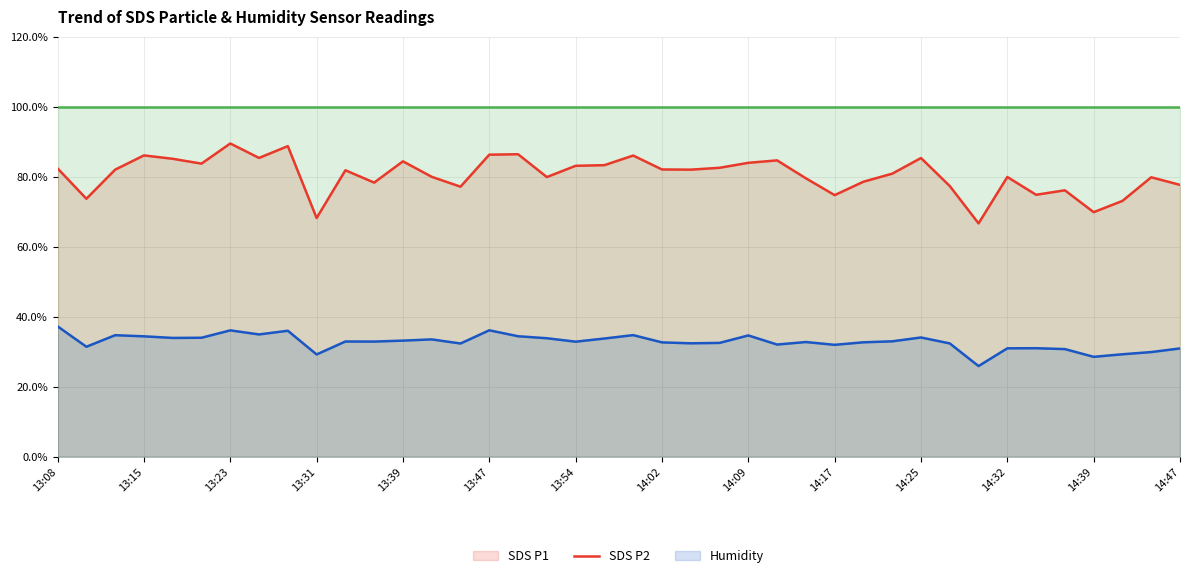

At which label is Humidity closest to 99?

13:08